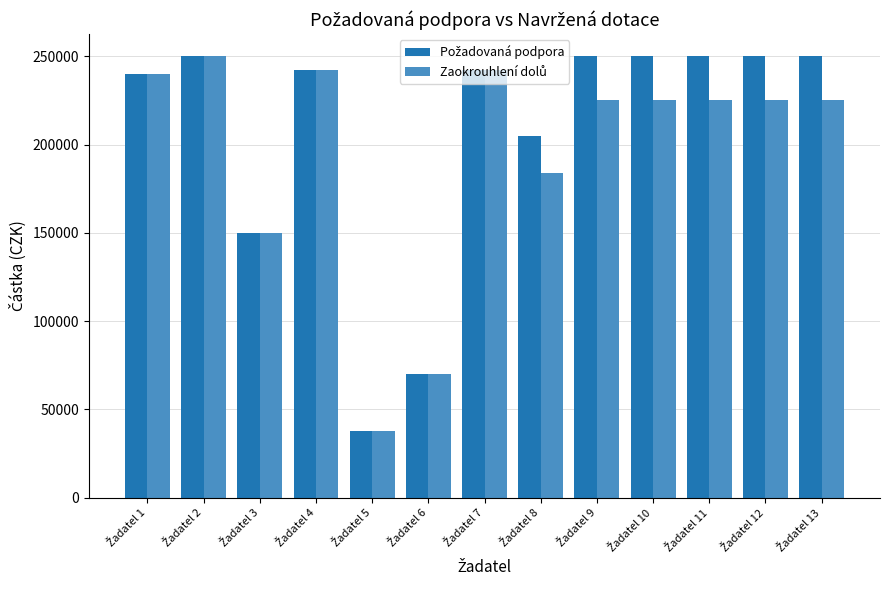

What is the smallest value displayed?

38000